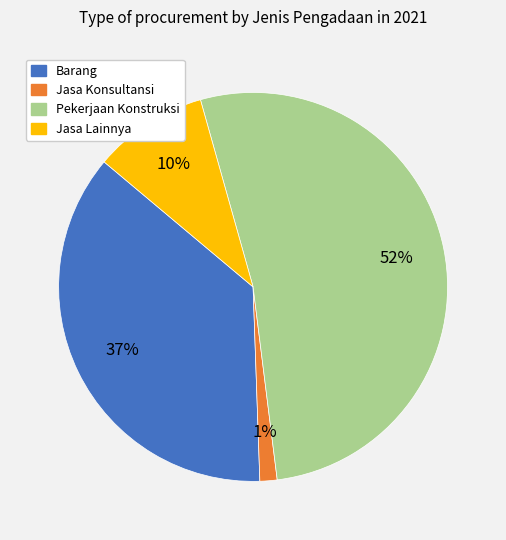

Count the number of slices in the pie.

4